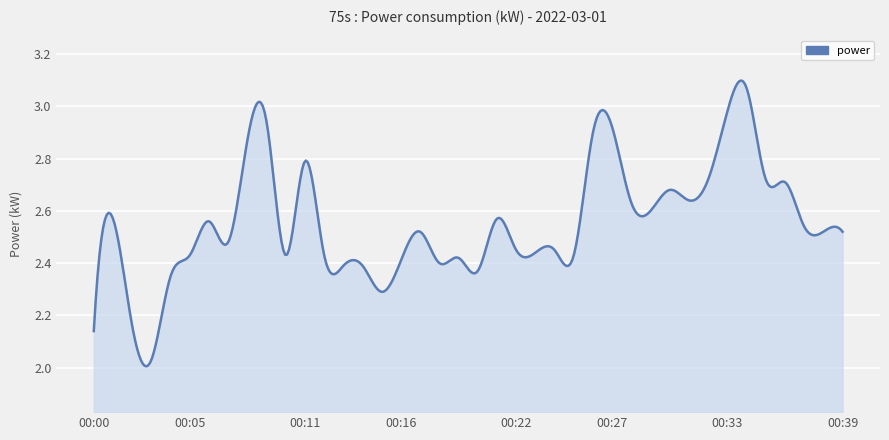

What is the difference between the maximum and minimum values?

1.1